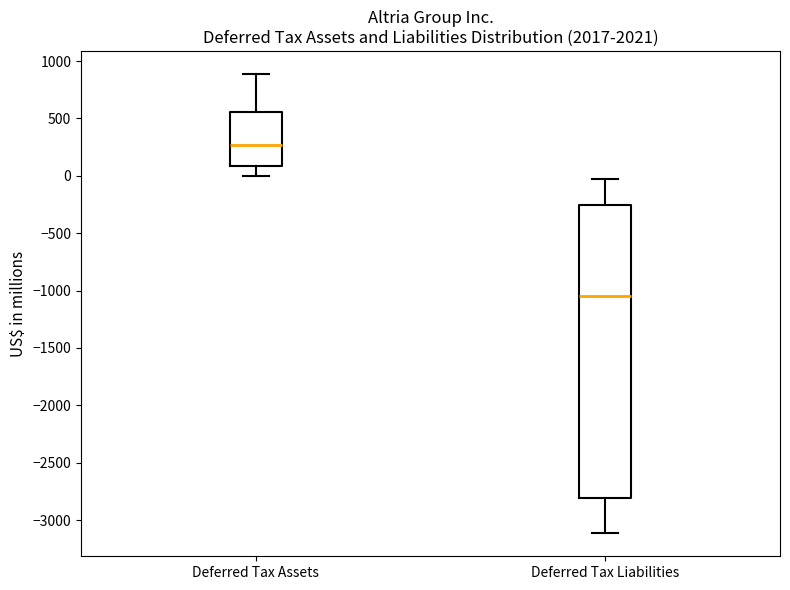

Comparing the boxes themselves (not the whiskers), which one is the tallest?

Deferred Tax Liabilities